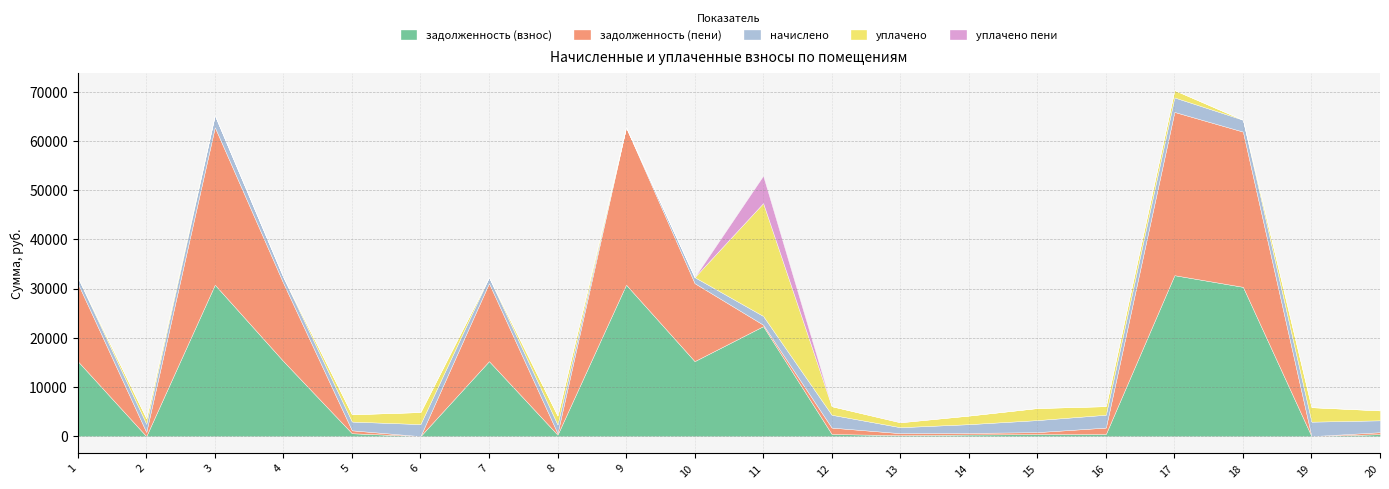

Where do уплачено and начислено first cross each other?

5 and 6